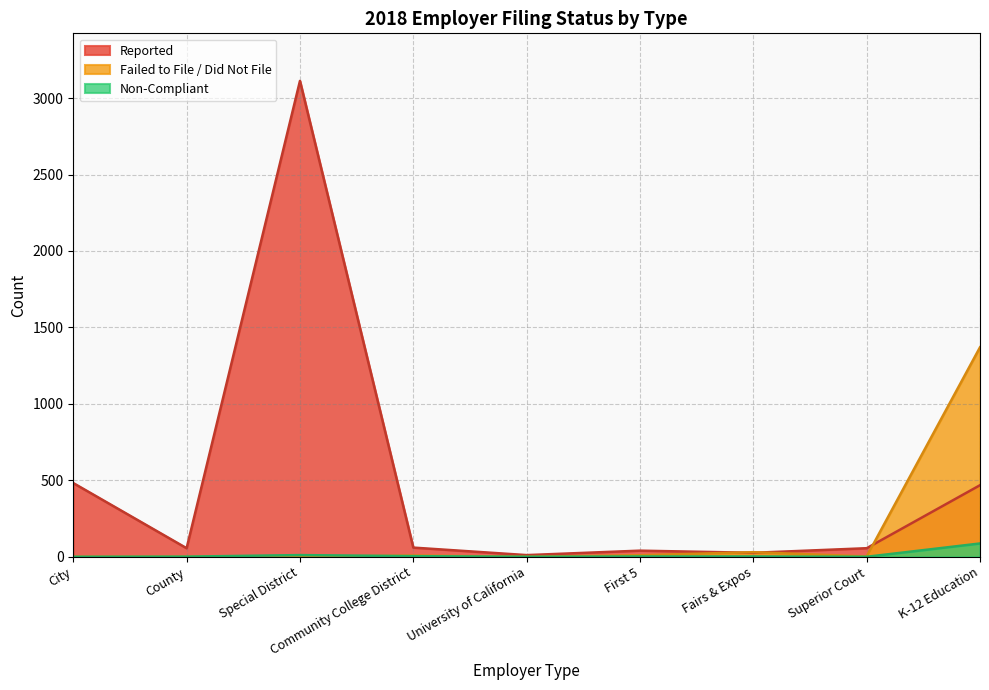

How many data points does each series have?

9